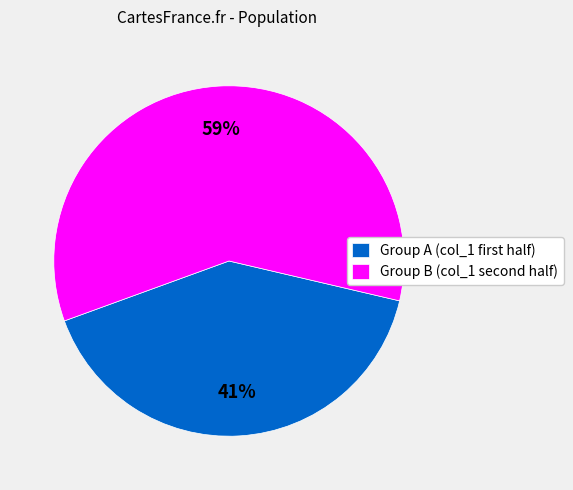

To the nearest percent, what is the average slice percentage?

50%